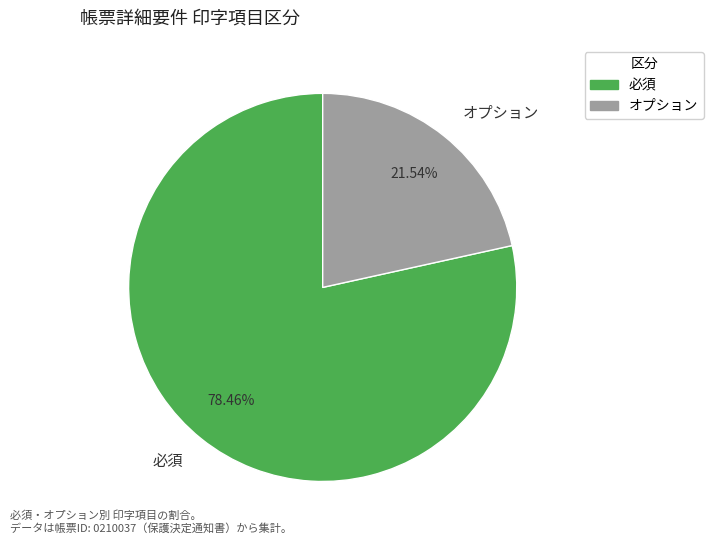

Count the number of slices in the pie.

2